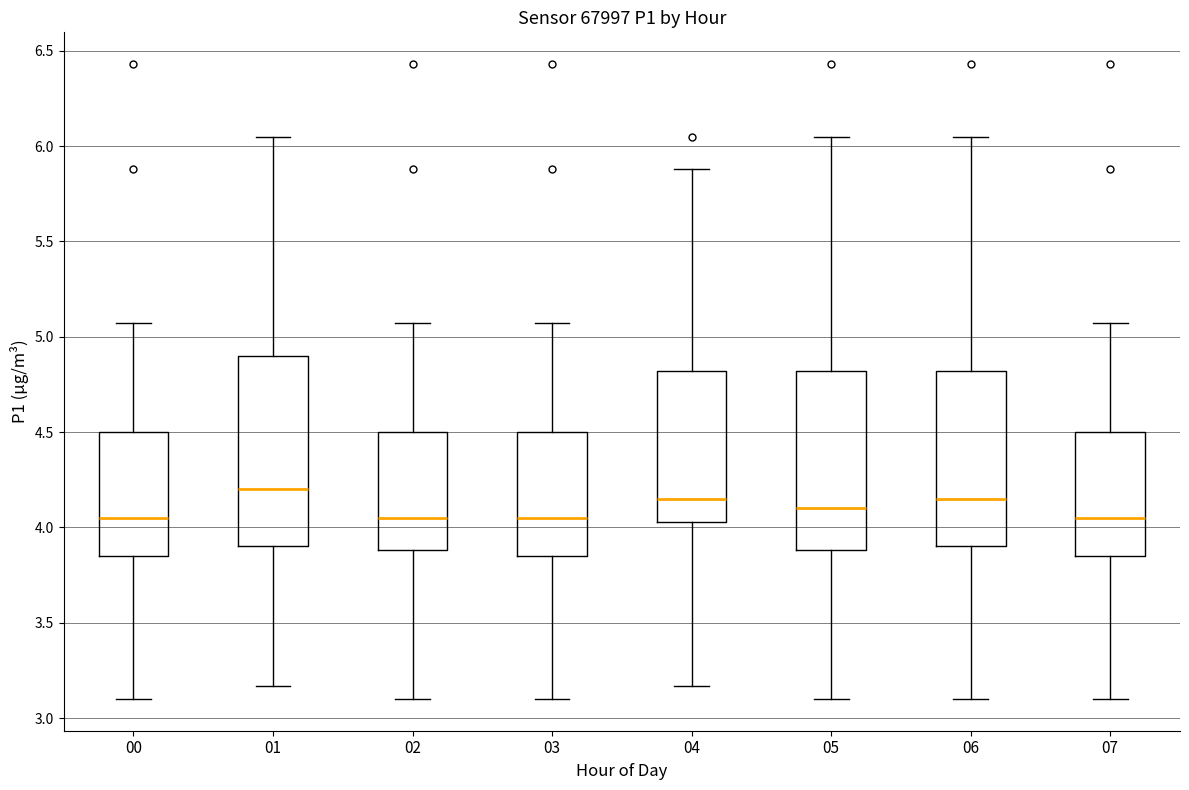

Comparing the boxes themselves (not the whiskers), which one is the tallest?

01